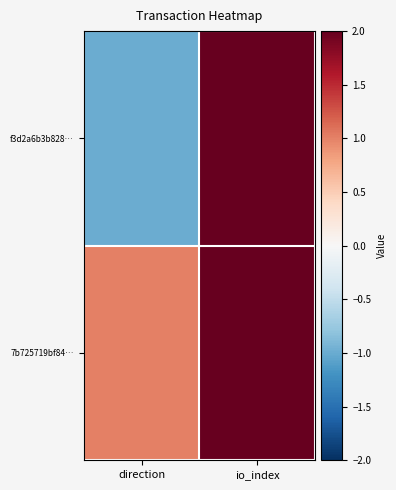

Between direction and io_index, which series saw the biggest shift?

7b725719bf84…